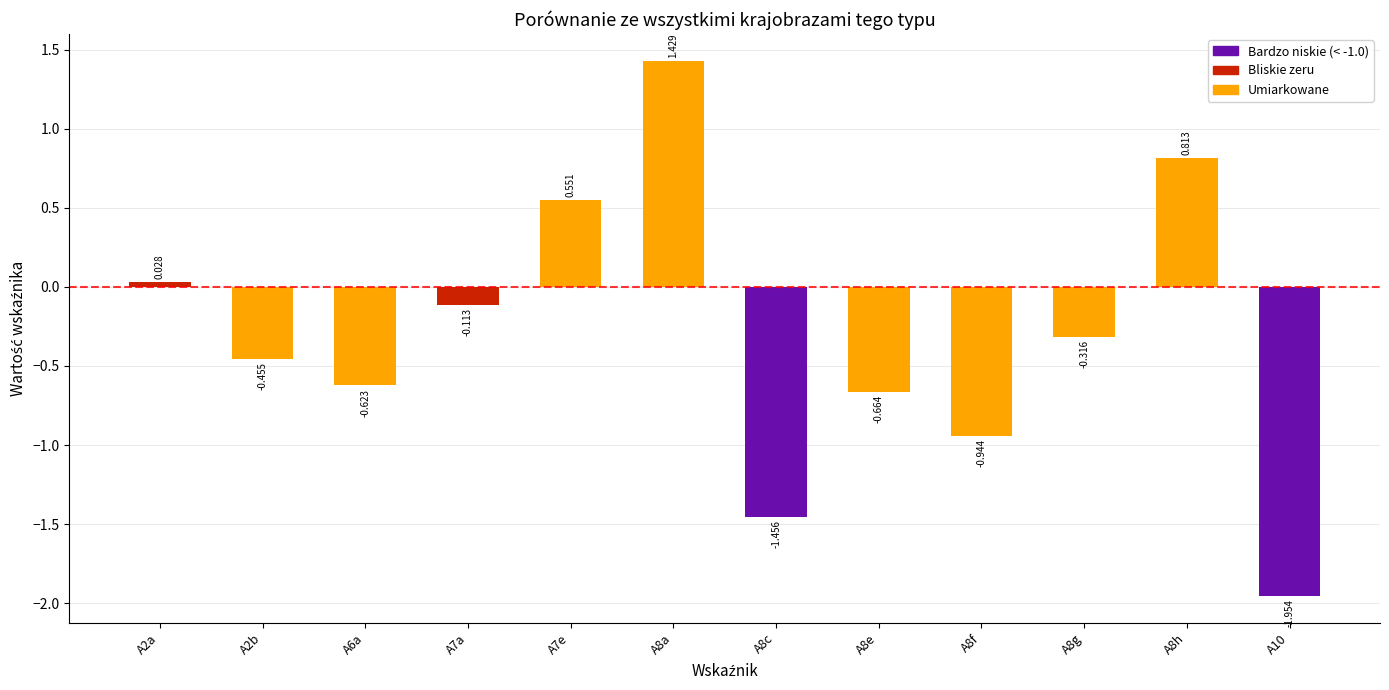

Reading right to left, extract all data points from this chart.

-2.0	0.8	-0.3	-0.9	-0.7	-1.5	1.4	0.6	-0.1	-0.6	-0.5	0.0